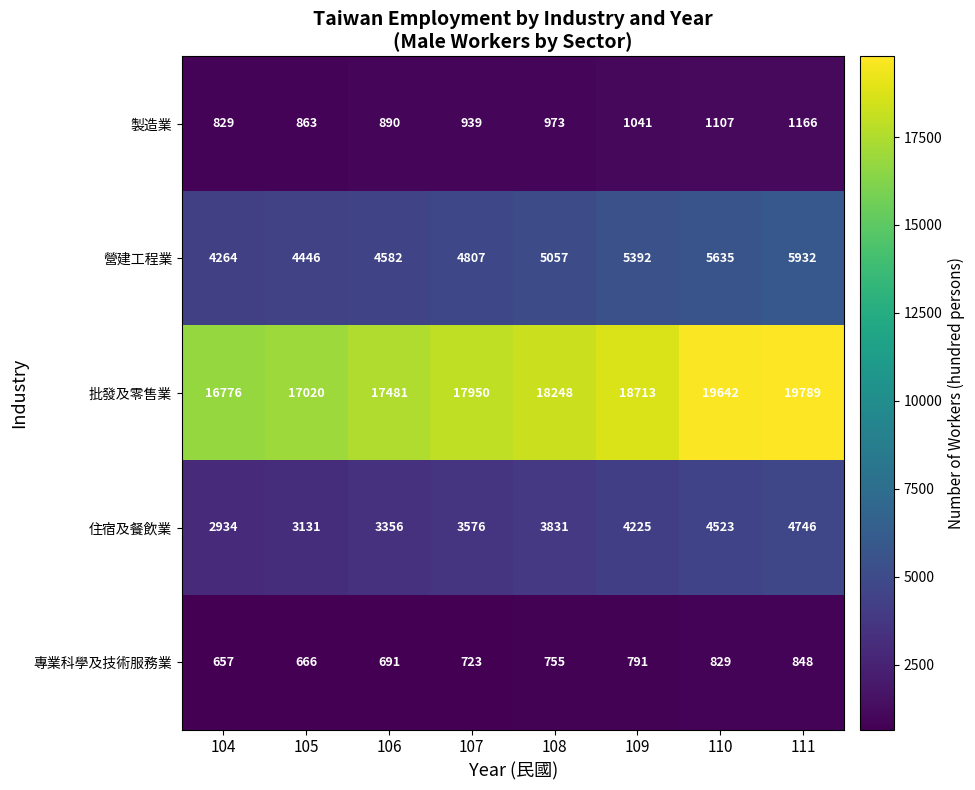

Is it true that 製造業 equals 476 at 110?

False